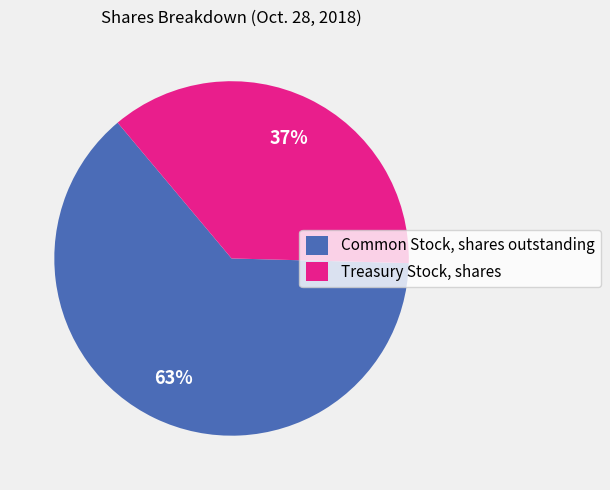

How many slices are in this pie chart?

2